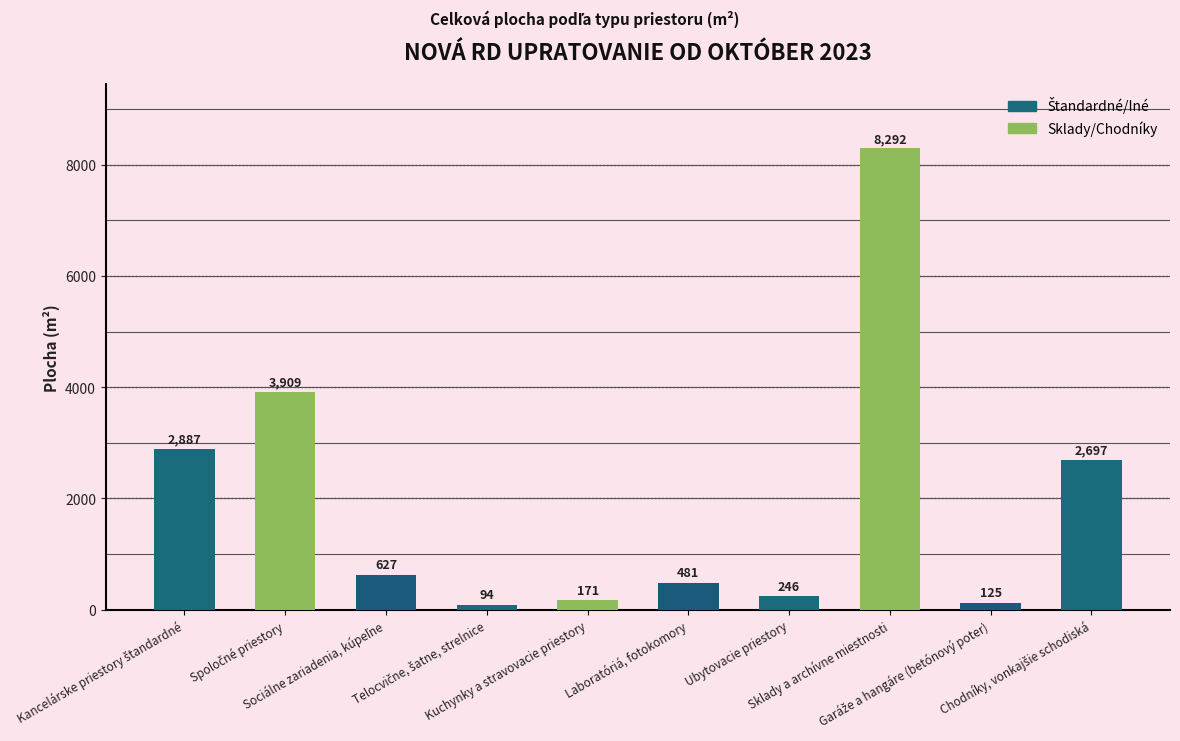

What is the value of the 4th bar from the left?

93.5